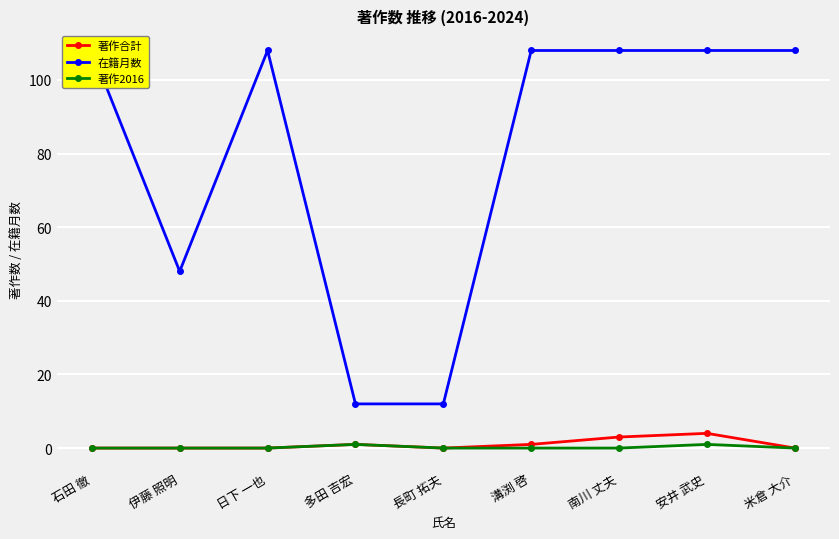

Which has a higher value, 伊藤 照明 or 石田 徹?

伊藤 照明